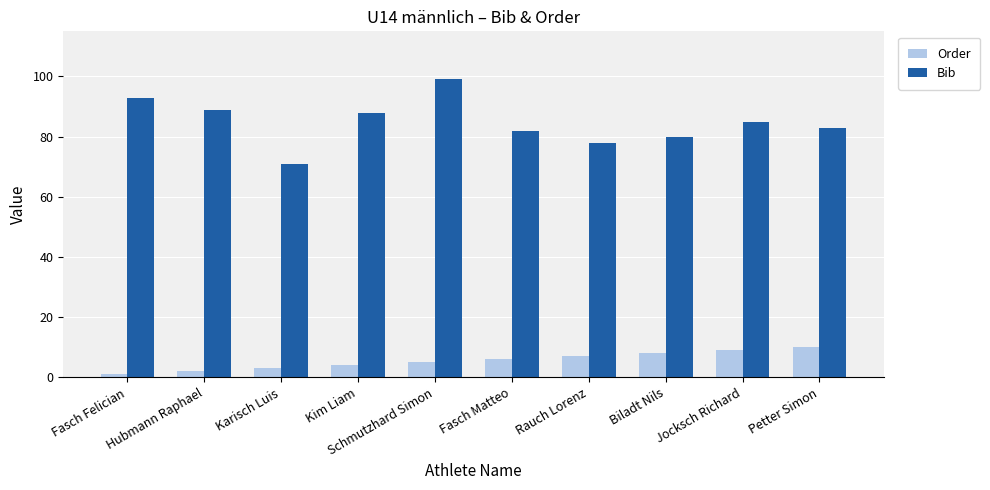

What are all the series names shown in the legend?

Order, Bib